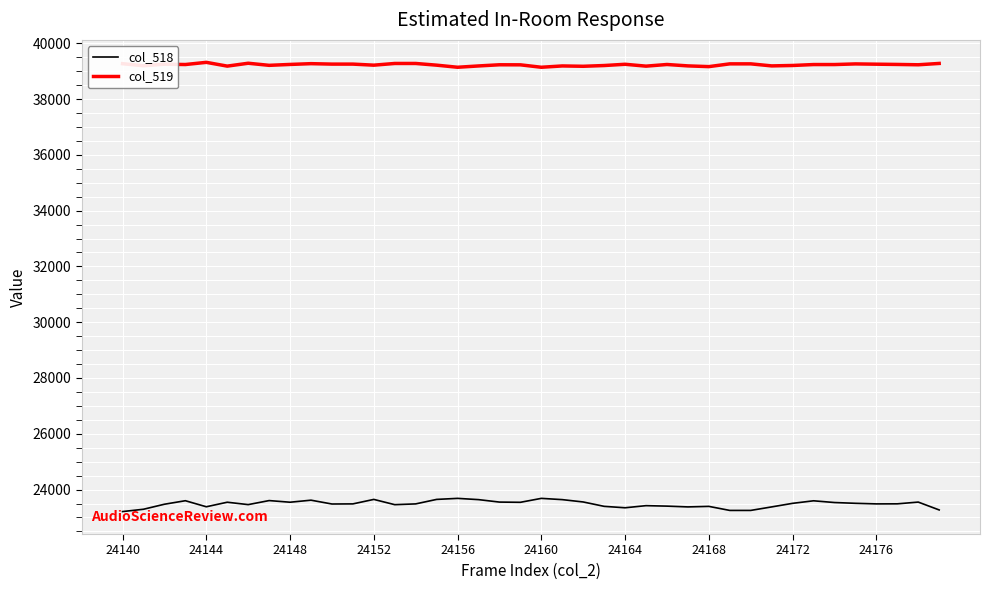

Which series has the widest spread of values?

col_518